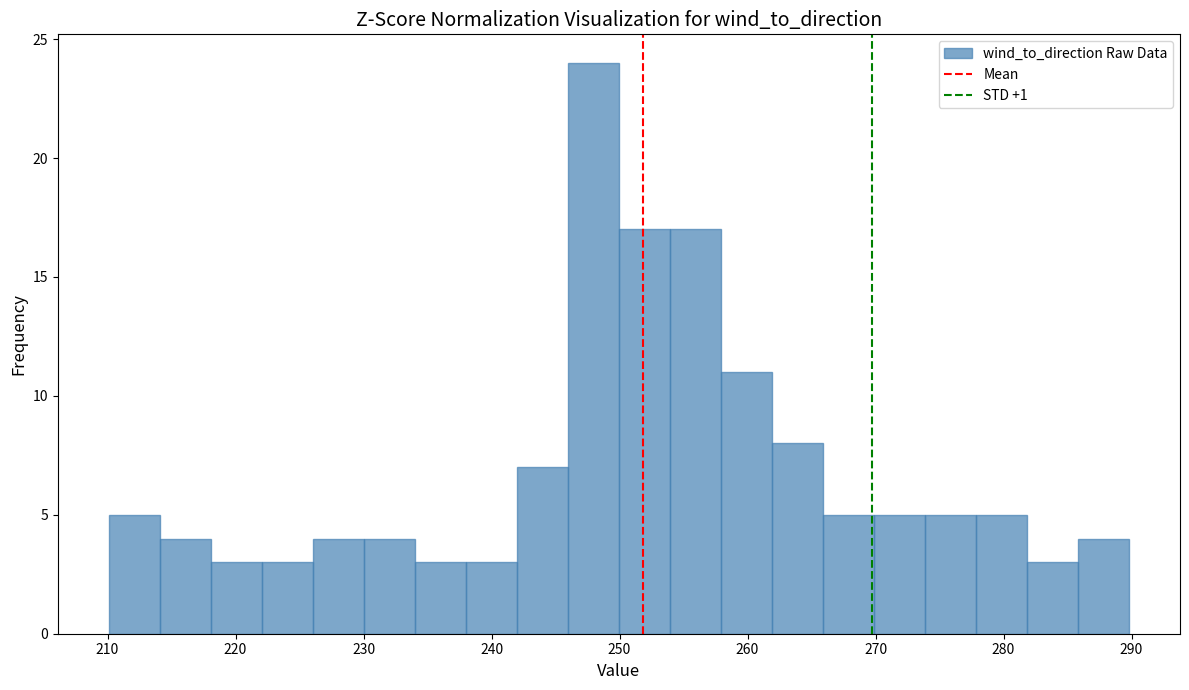

Read against the x-axis, roughly where is the centre of the tallest bar?

248